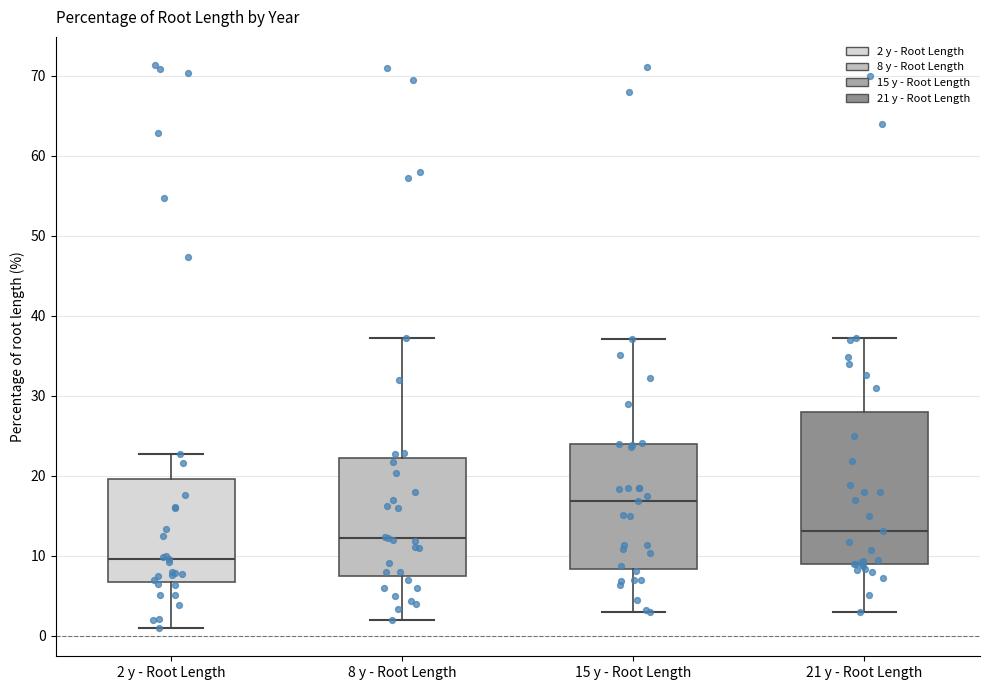

Comparing the boxes themselves (not the whiskers), which one is the tallest?

21 y - Root Length